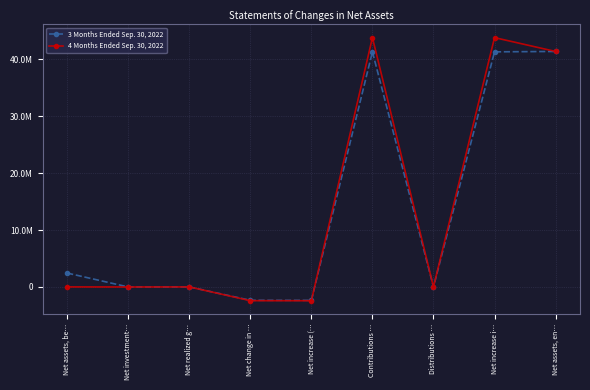

Which category has the lowest value in the 3 Months Ended Sep. 30, 2022 series?

Net increase (…